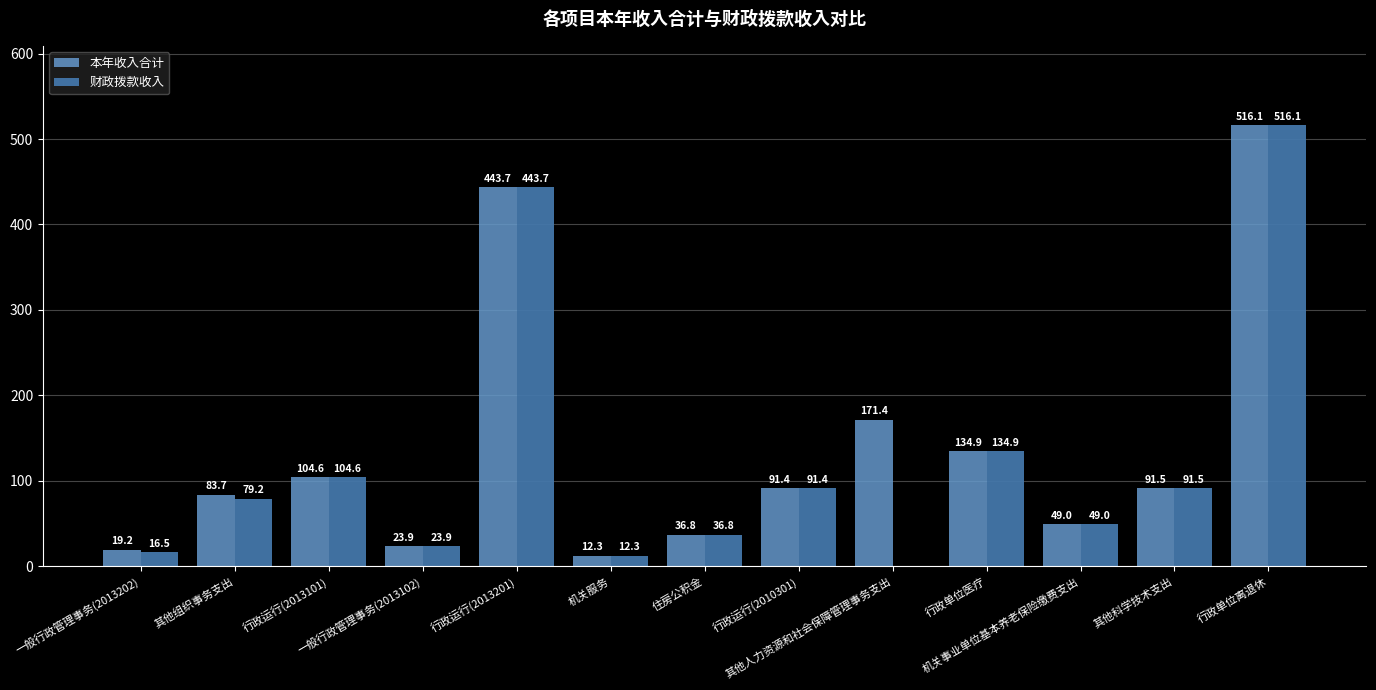

What is the highest value of the 财政拨款收入 series?

516.1